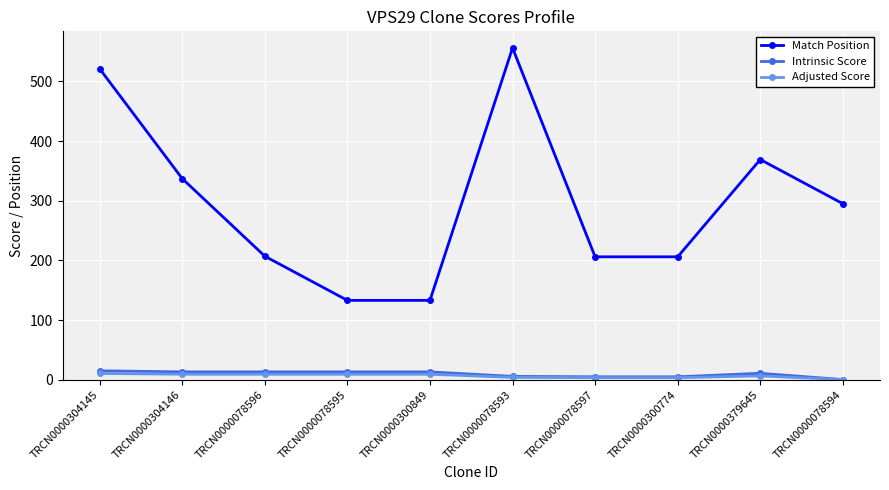

What value does the Intrinsic Score series have at TRCN0000078595?

13.2